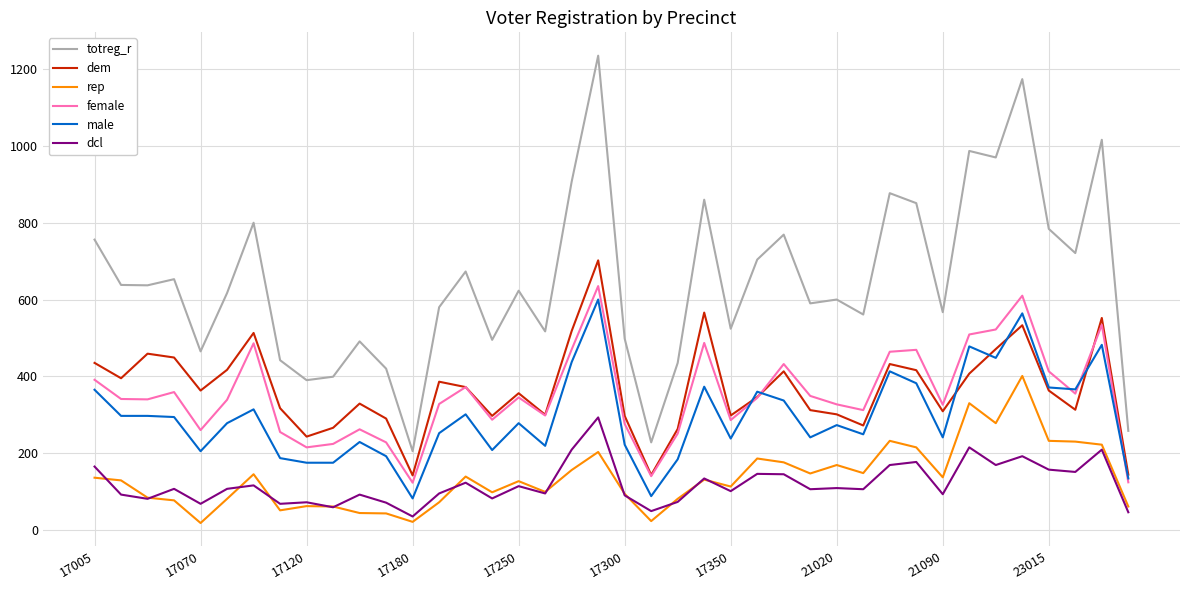

True or false: dcl and male intersect in this chart.

False